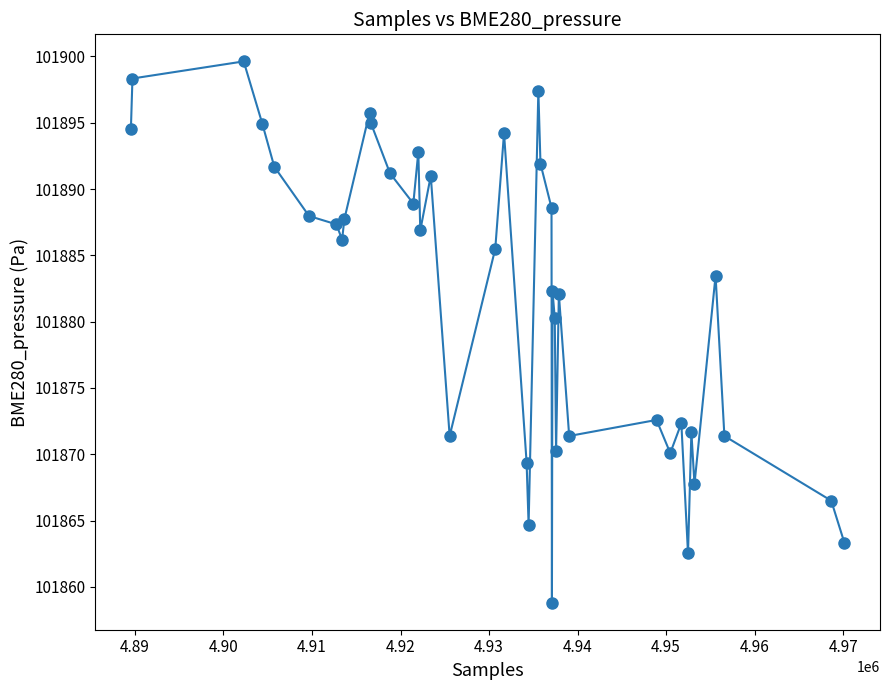

What is the value of the 30th point from the left?

101871.4